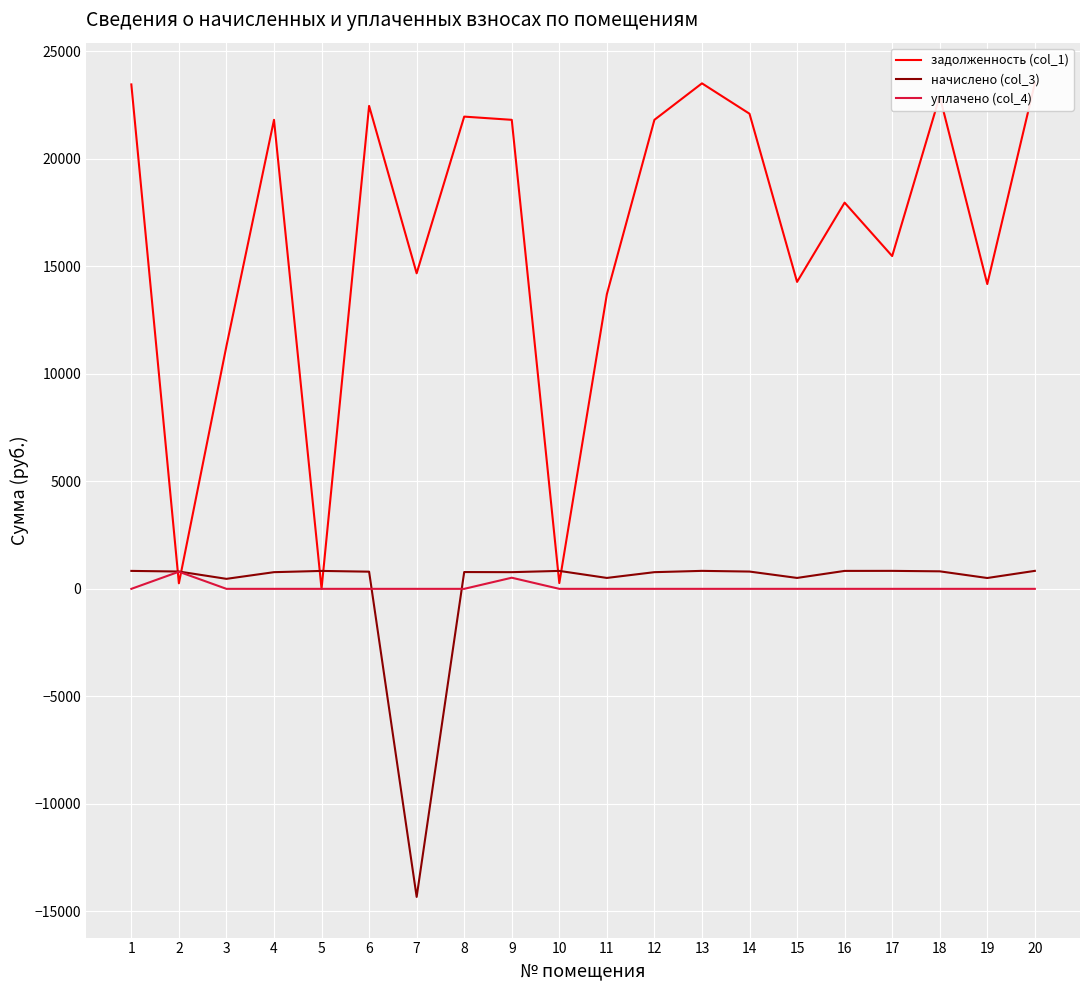

What is the greatest value displayed?

23518.0